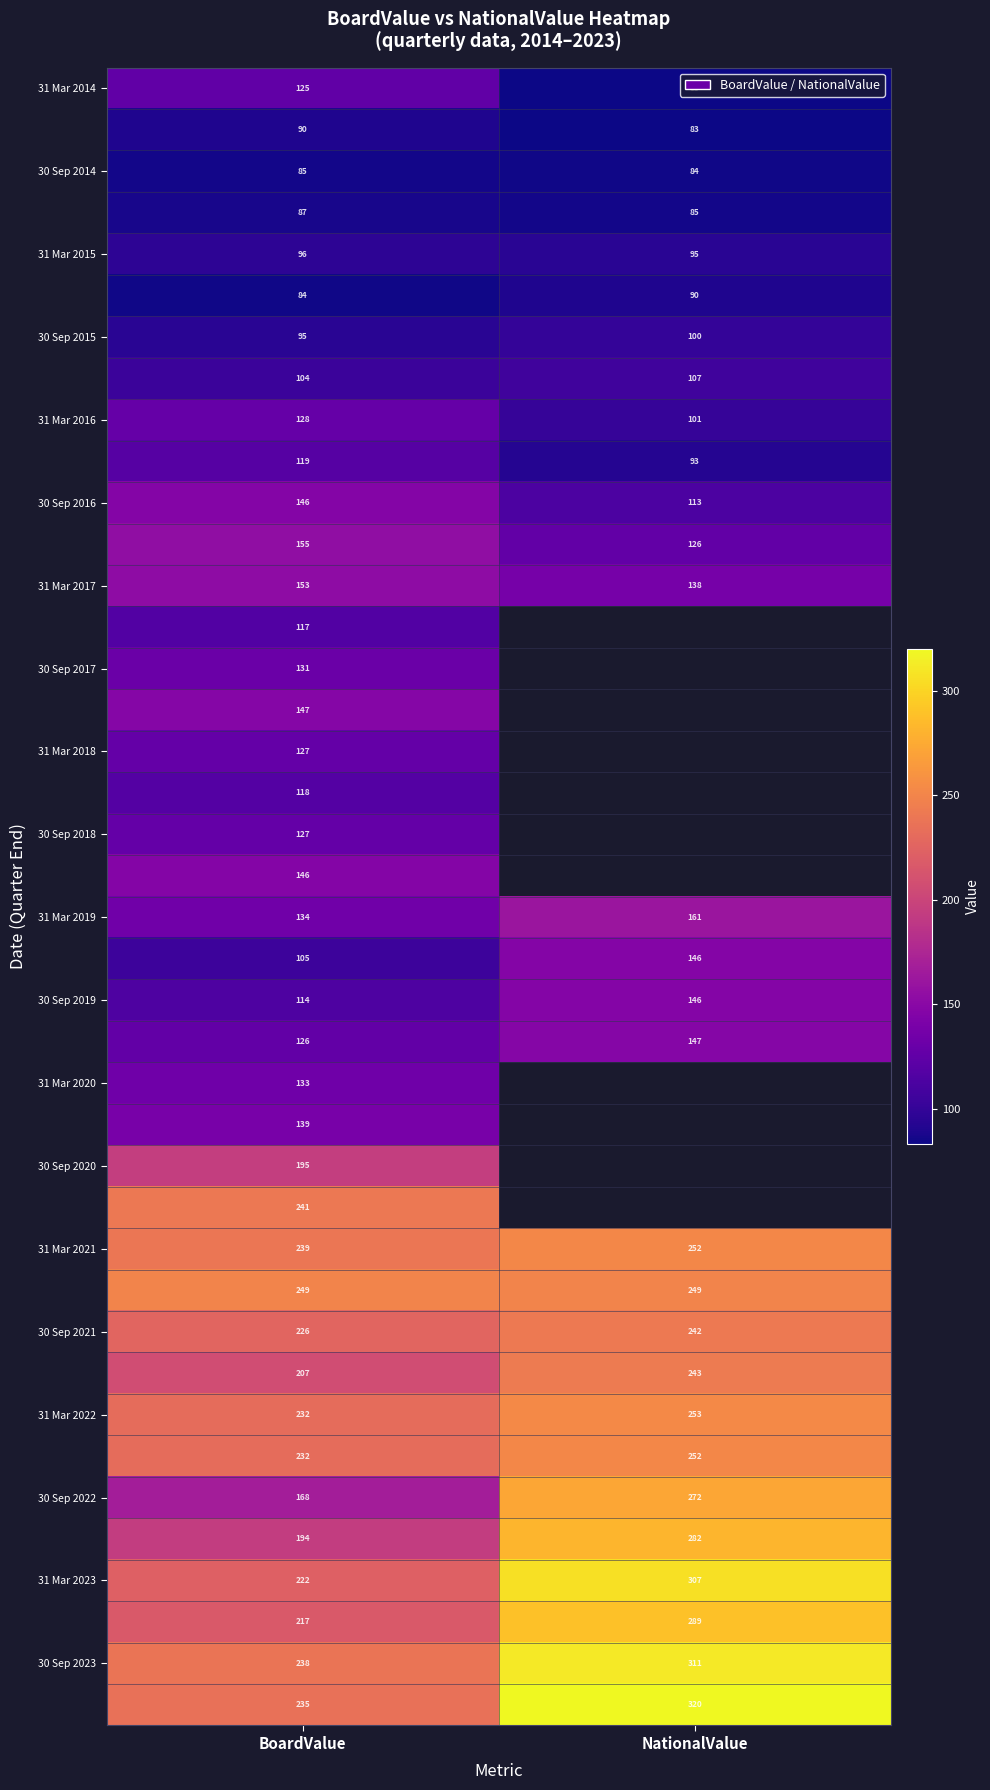

Count the number of categories in the chart.

2